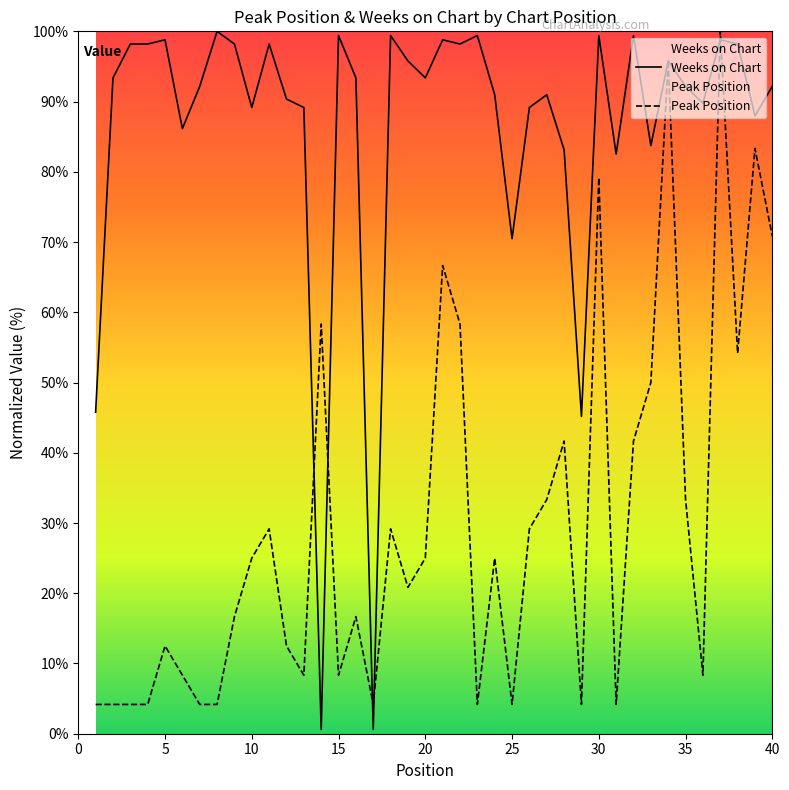

What is the difference between the Peak Position values at 37 and 23?

95.8